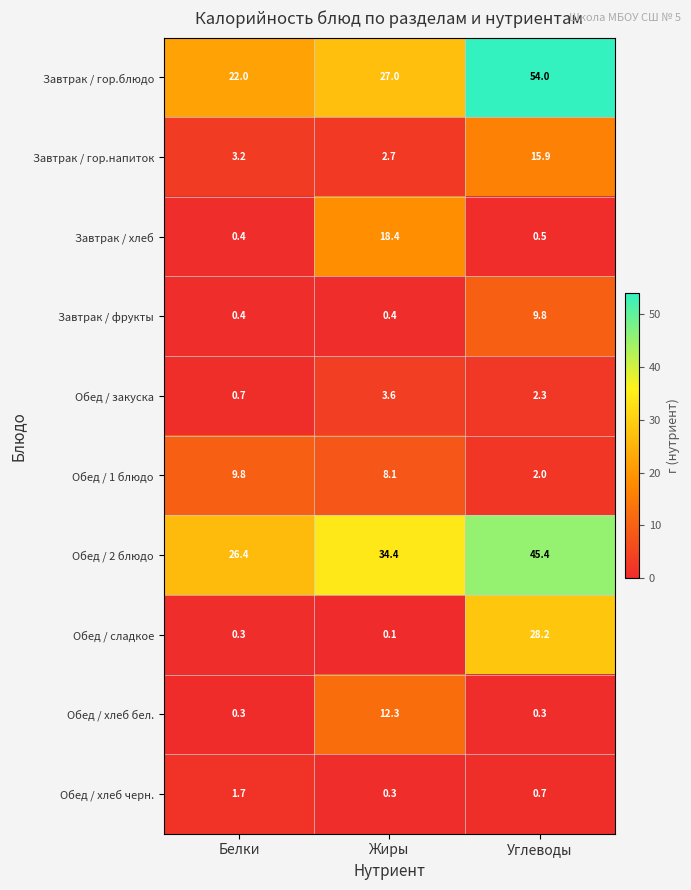

At which category is the sum across all series the highest?

Углеводы